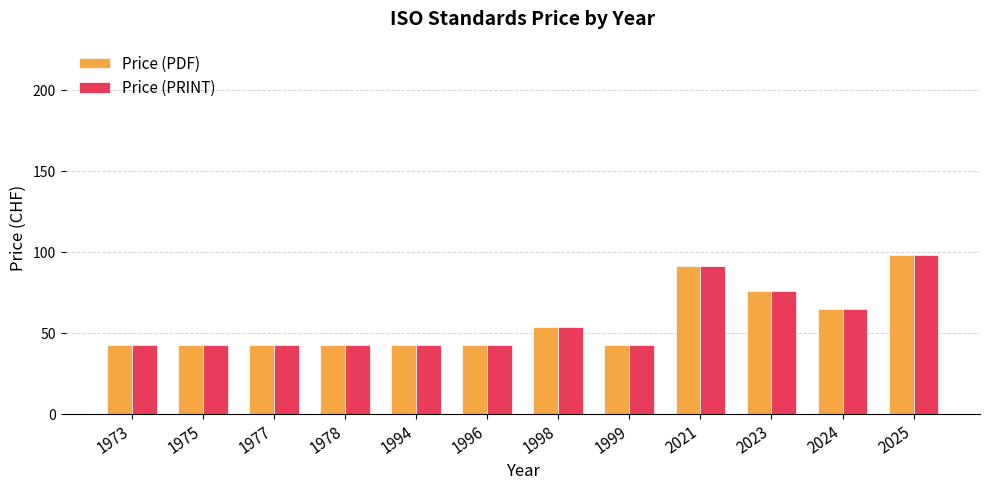

What is the smallest value displayed?

43.0